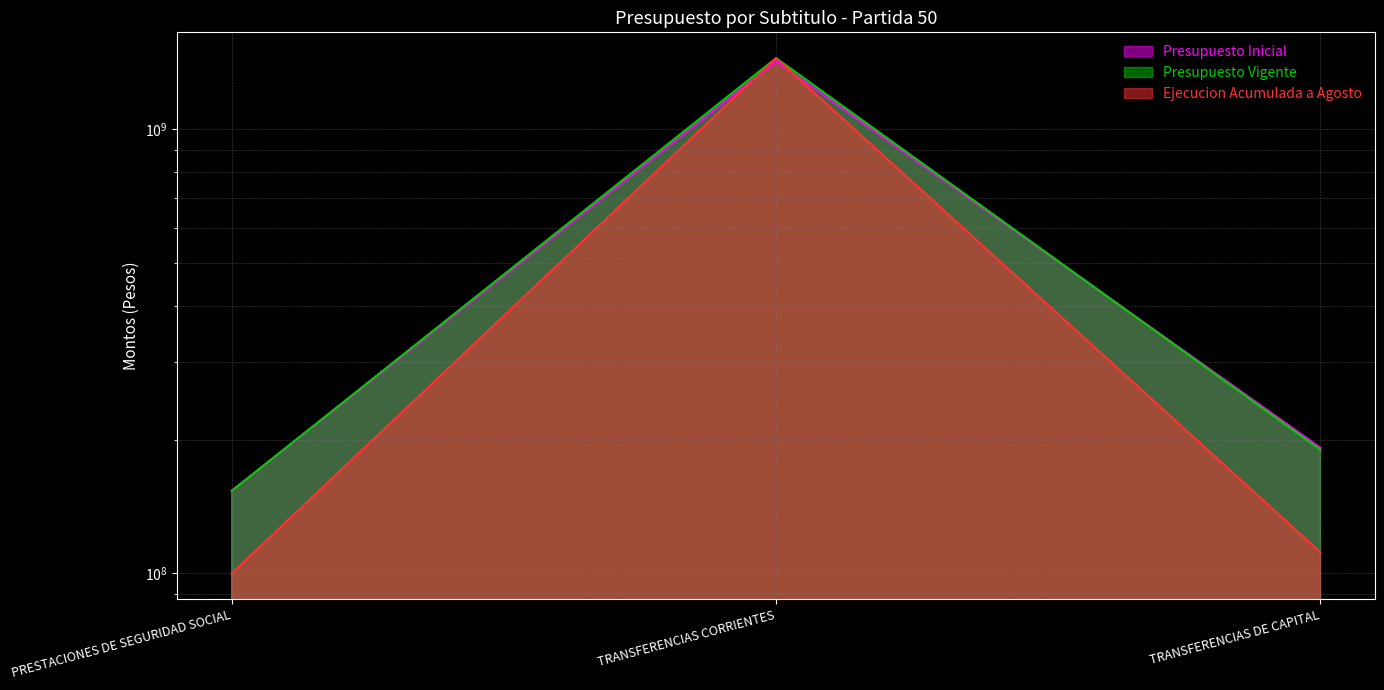

What is the approximate value of Presupuesto Vigente at PRESTACIONES DE SEGURIDAD SOCIAL?

153370403